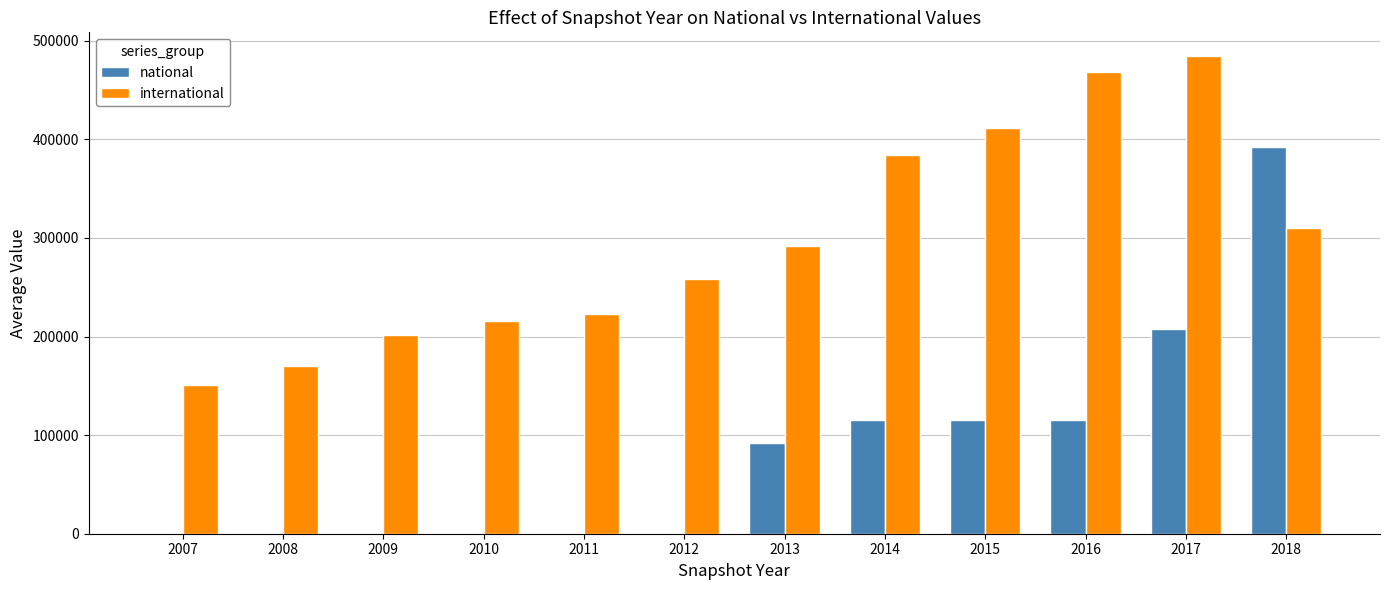

Between 2009 and 2017, which series saw the biggest shift?

international